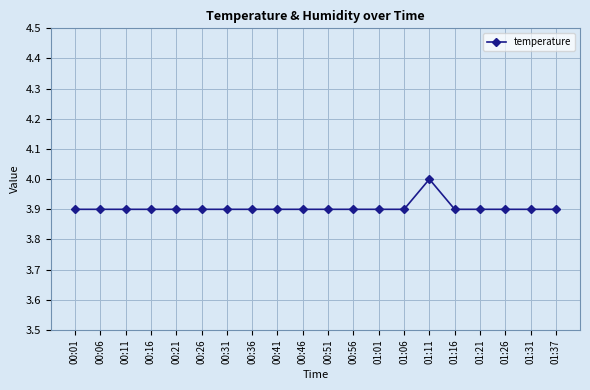

Which category has the highest value across all series?

01:11